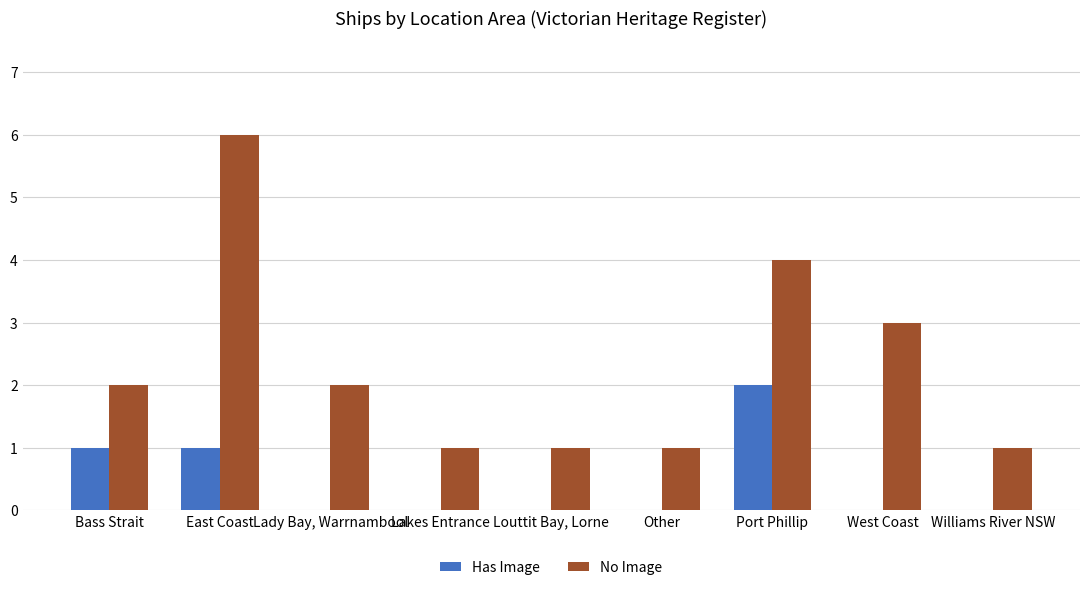

What is the sum of all No Image values?

21